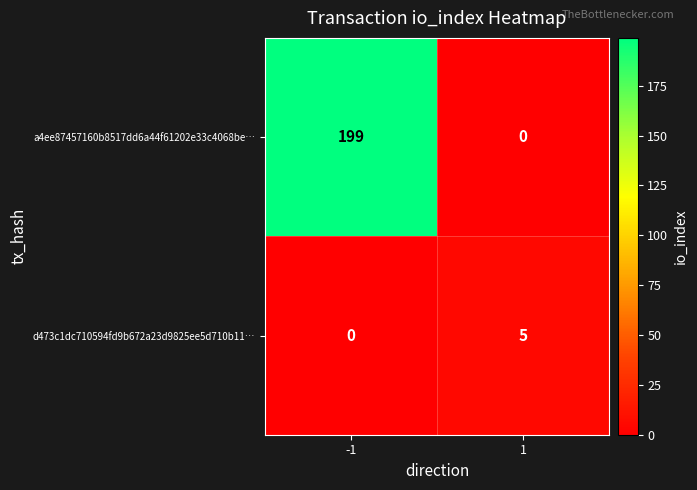

Between -1 and 1, which series saw the biggest shift?

a4ee87457160b8517dd6a44f61202e33c4068be…